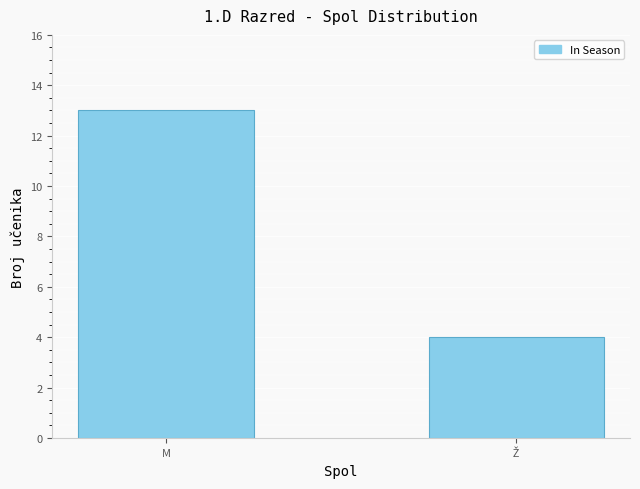

What is the sum of all values?

17